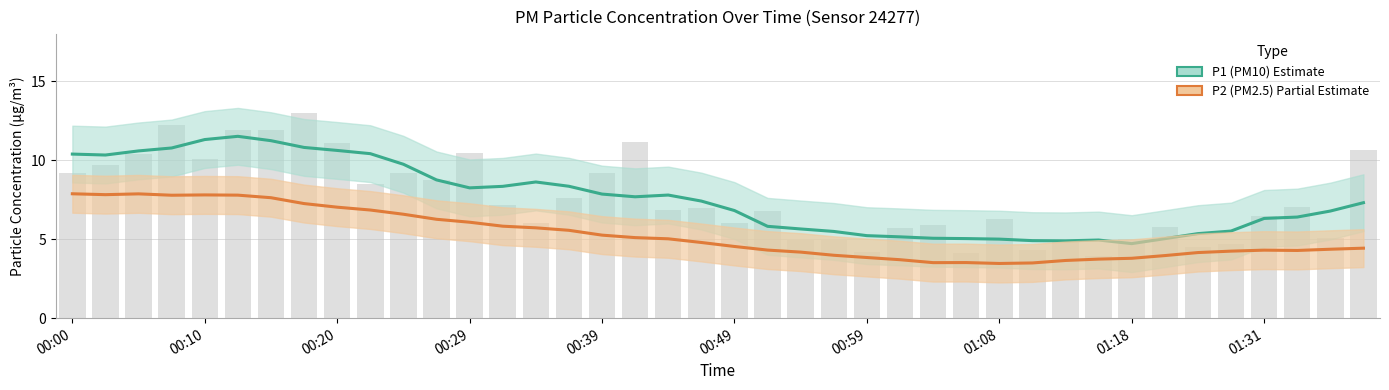

At which label is the value closest to 8?

00:37